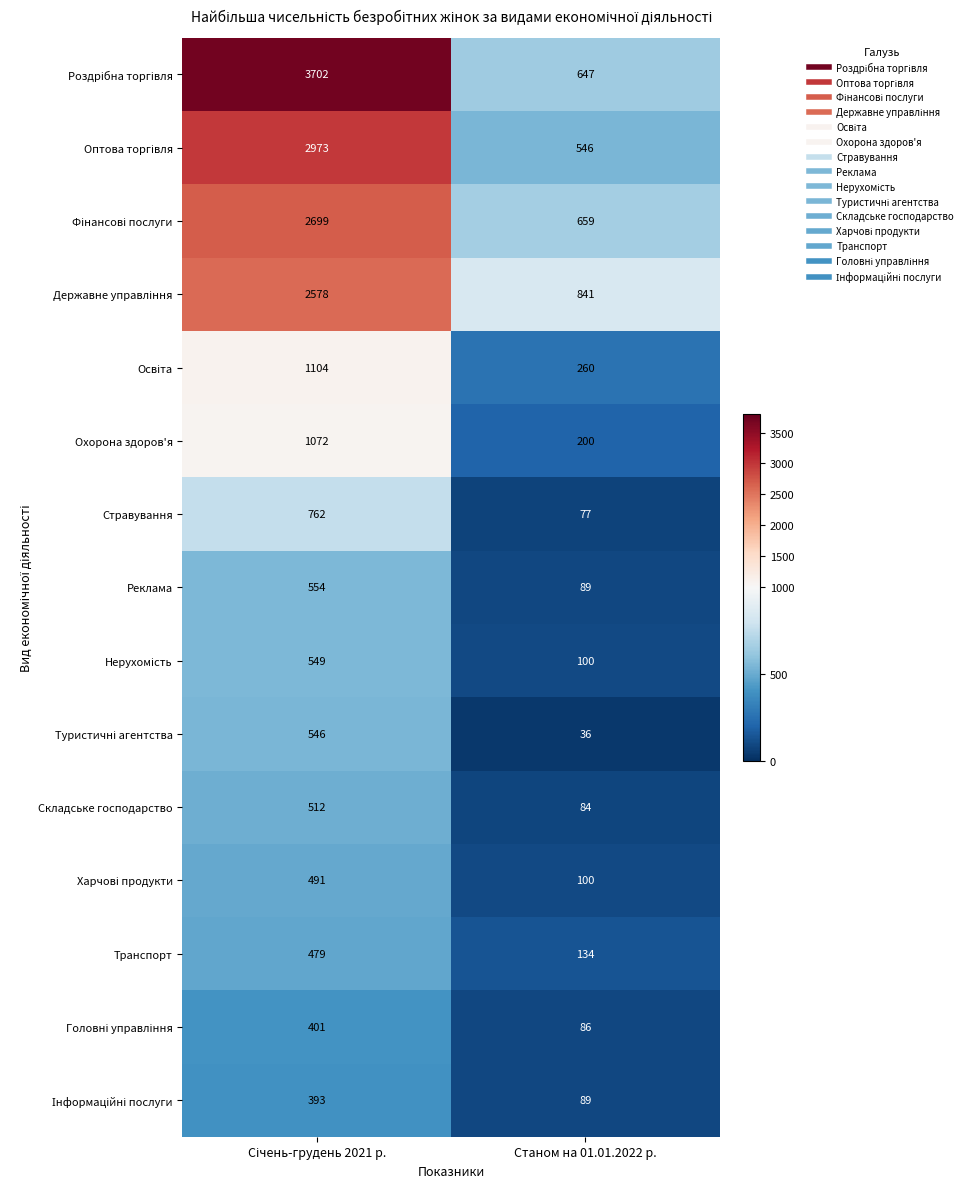

What is the difference between the maximum and minimum values in the Охорона здоров'я series?

872